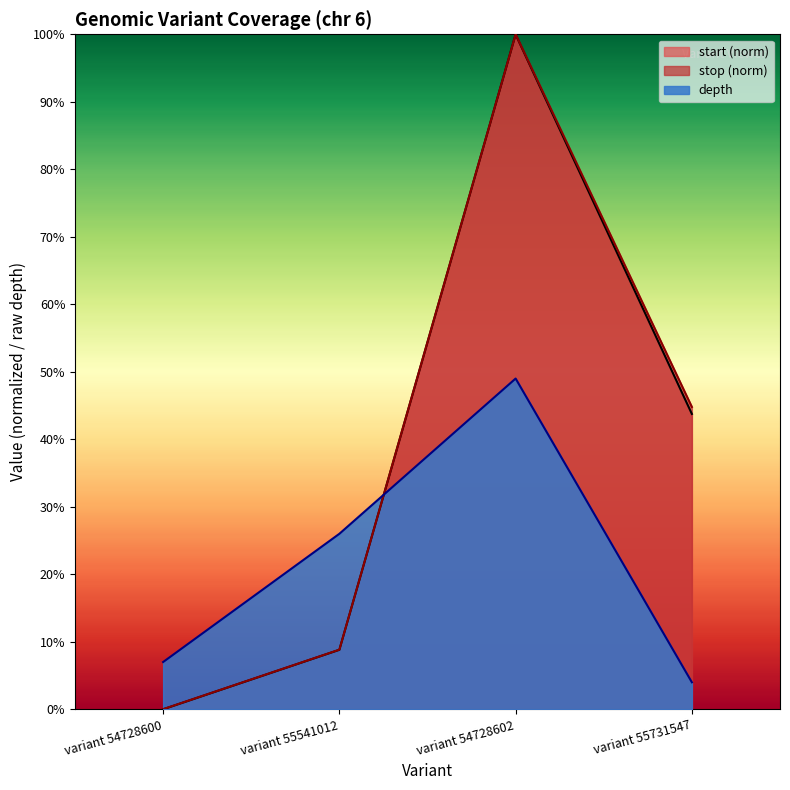

What position from the right is variant 54728600?

4